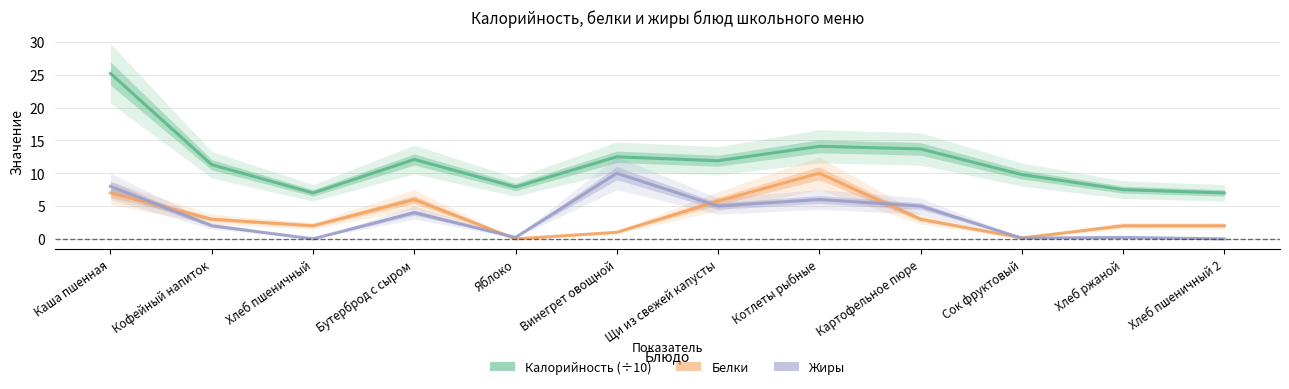

Between Сок фруктовый and Хлеб ржаной, which is larger?

Сок фруктовый